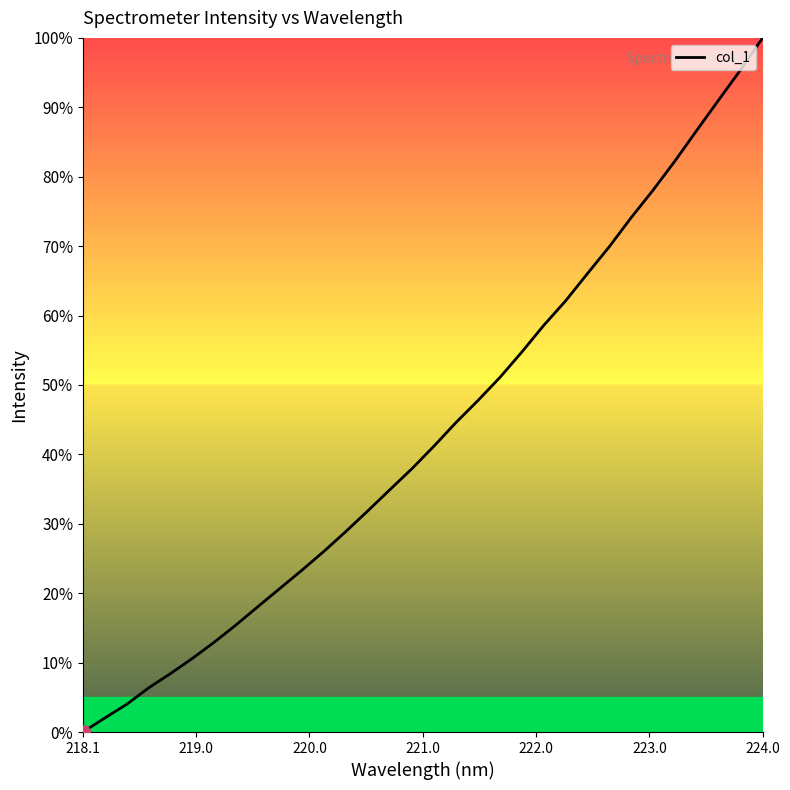

What is the average value?

43.3